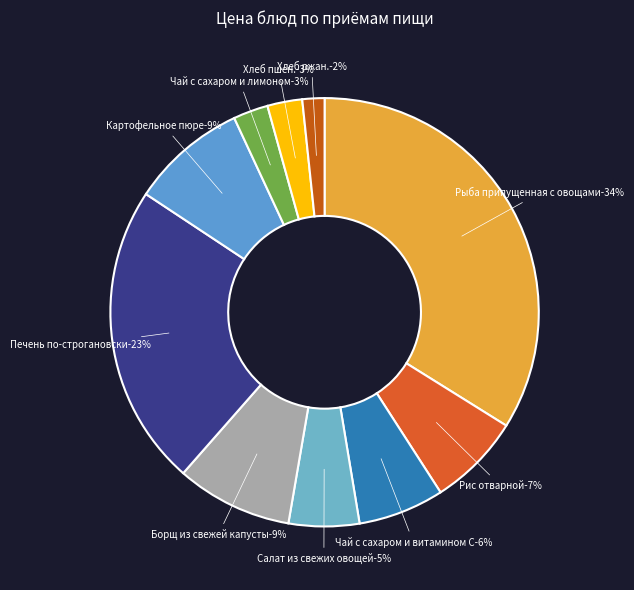

Which slice is the smallest?

Хлеб ржан.